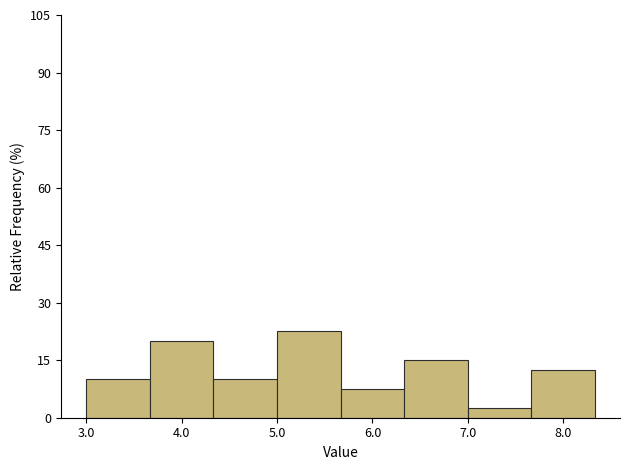

How tall is the bar that spans 7.7 to 8.3 on the x-axis? Neither the bar edges nor the heights are printed on the chart, so give them approximately, as read against the axes.

12